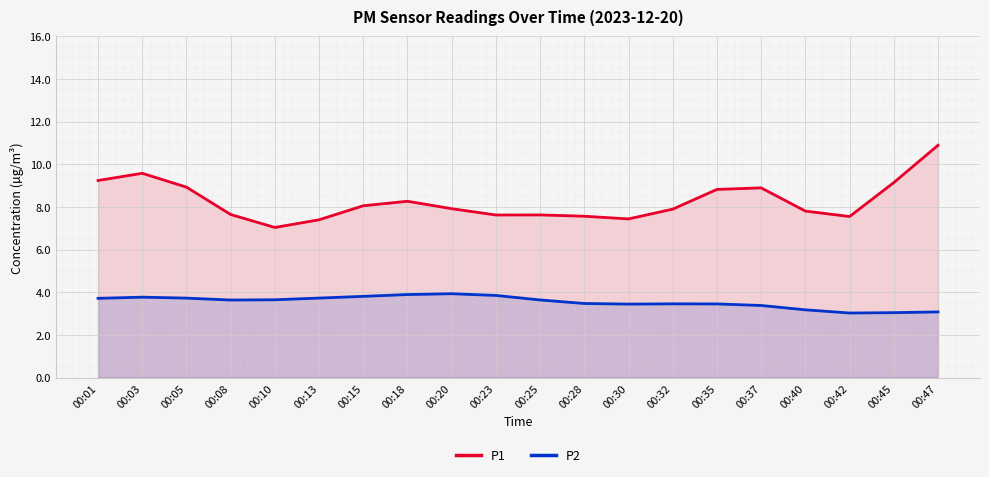

What are all the series names shown in the legend?

P1, P2